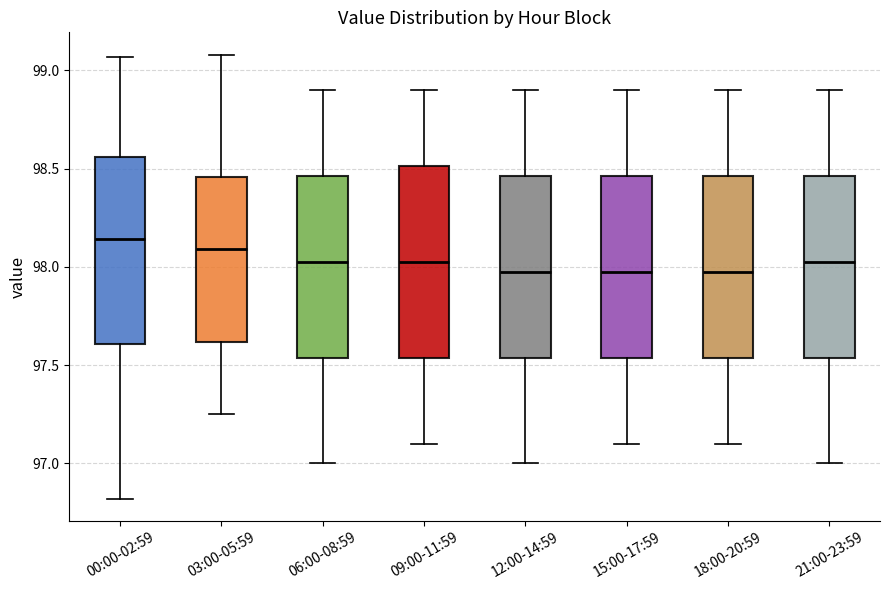

Where does the median line of the box for 15:00-17:59 sit on the y-axis? The values are not printed on the chart, so give them approximately, as read against the axis.

98.00